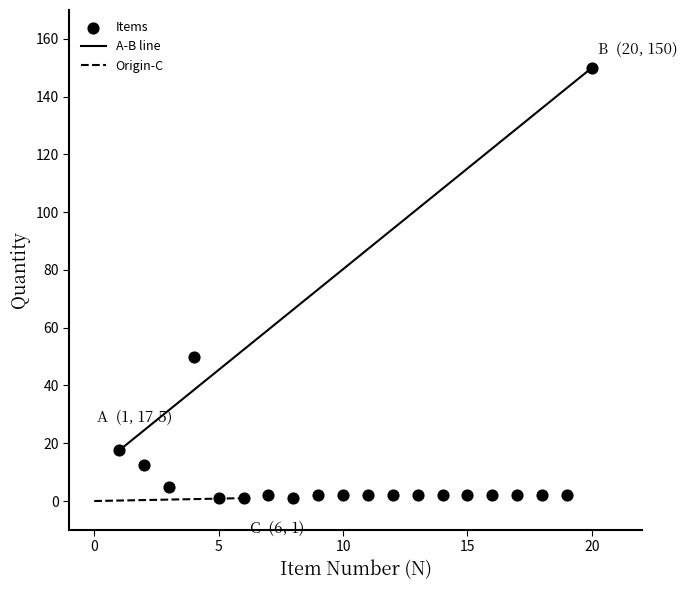

What is the range of X values (max minus min)?

19.0